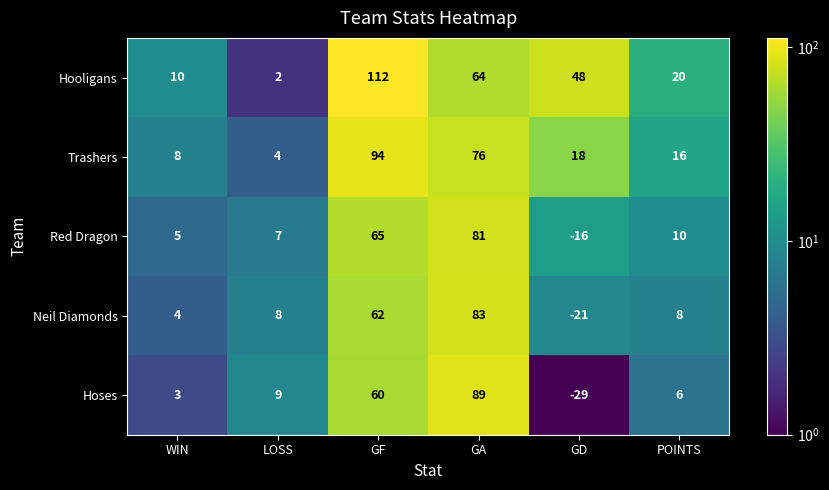

At how many categories does at least one series exceed 92?

1